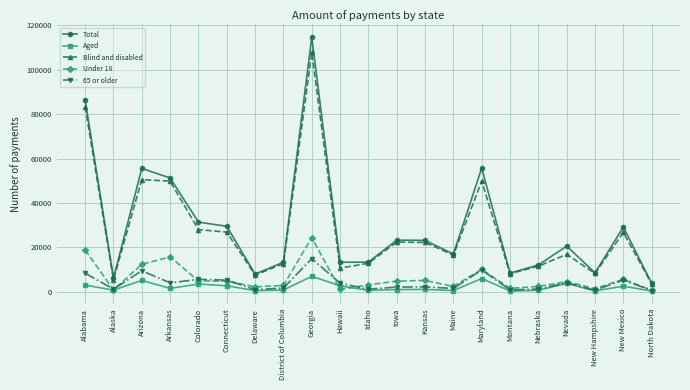

At which category does Total reach its first local valley?

Alaska